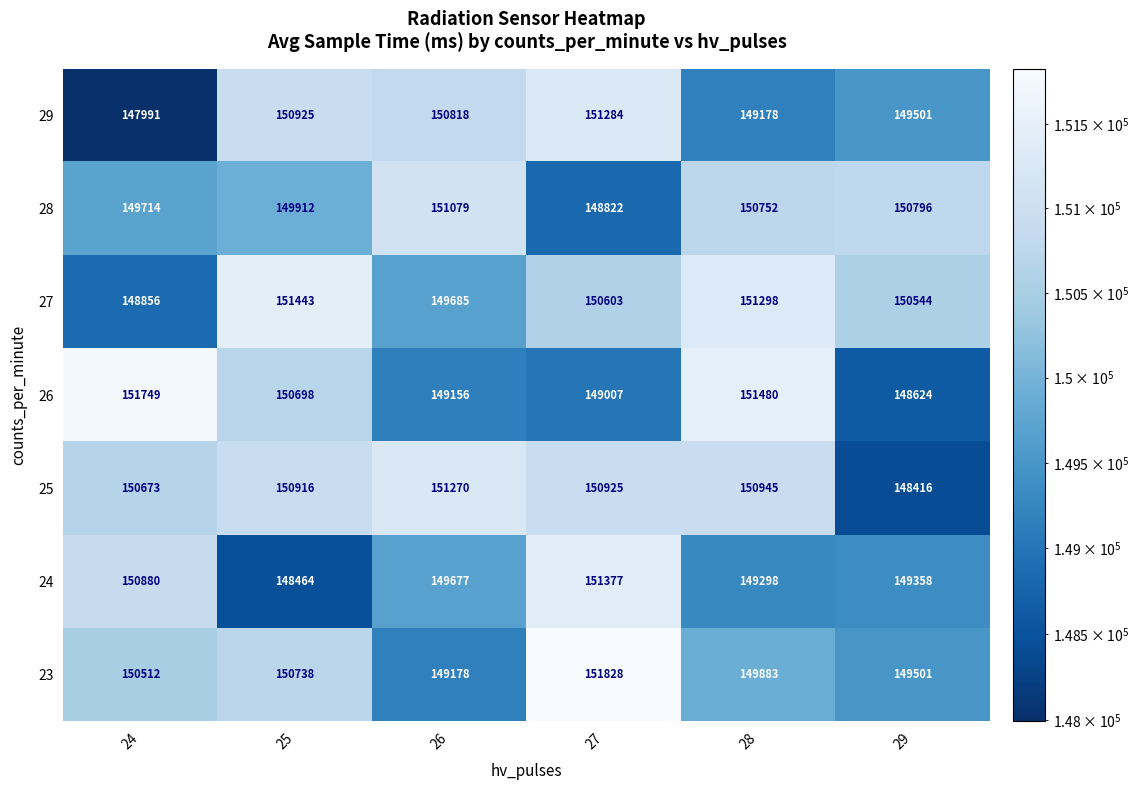

At which label does 24 first exceed 149677?

24